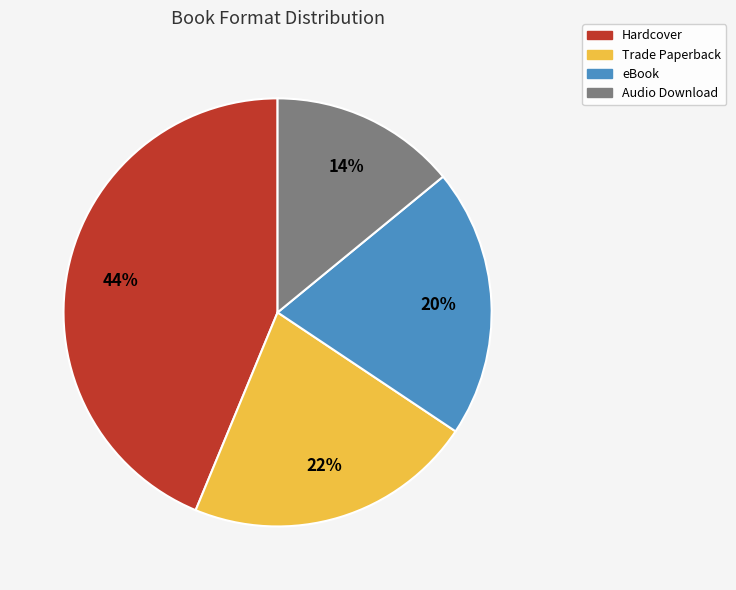

Does any single category account for the majority?

No